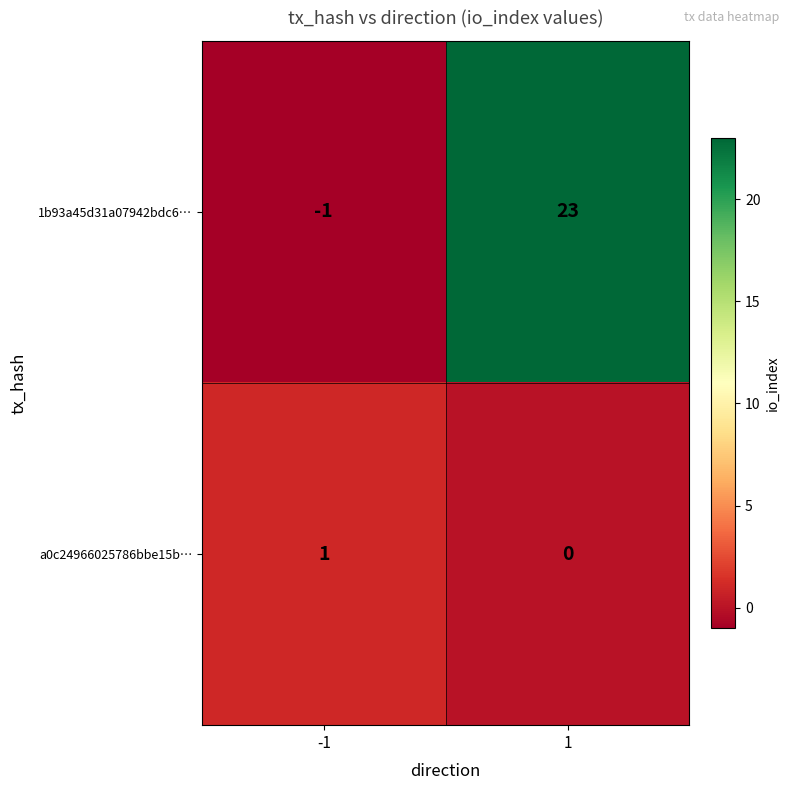

Count the number of data series in this chart.

2